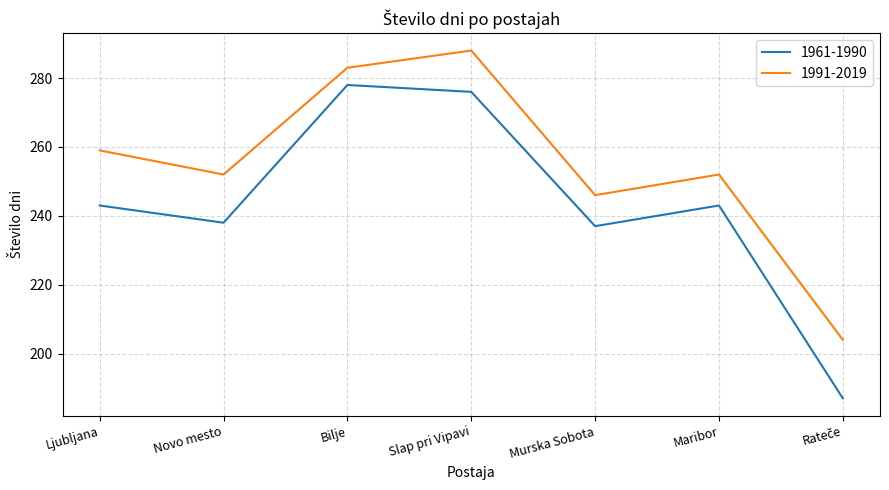

What is the sum of all 1961-1990 values?

1702